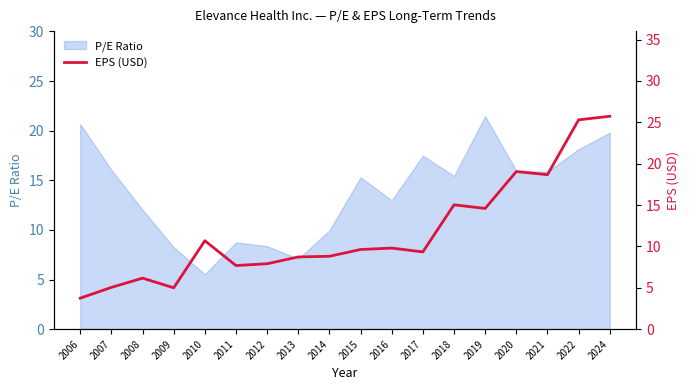

What is the difference between the second highest and second lowest values?

20.3